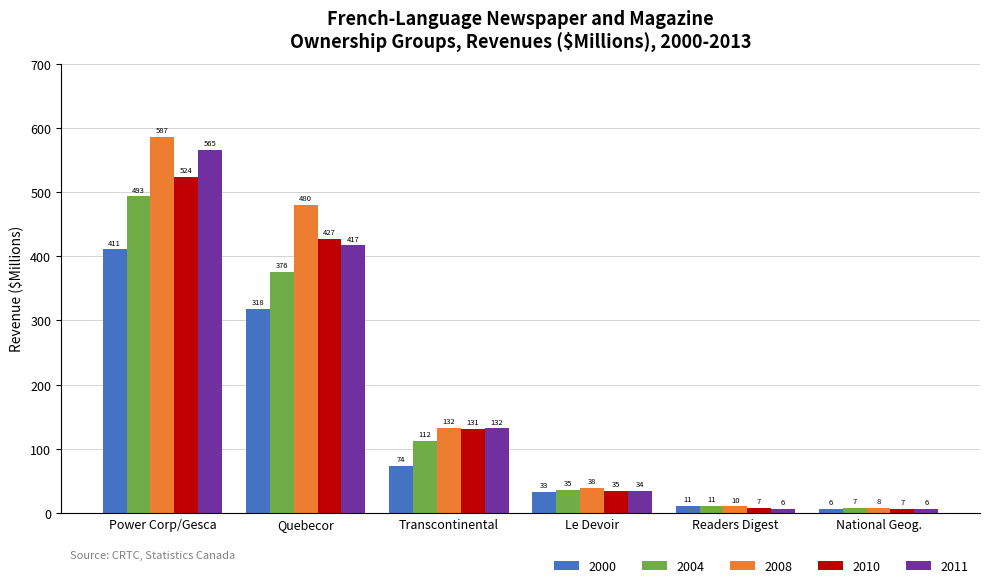

At which category is the sum across all series the highest?

Power Corp/Gesca